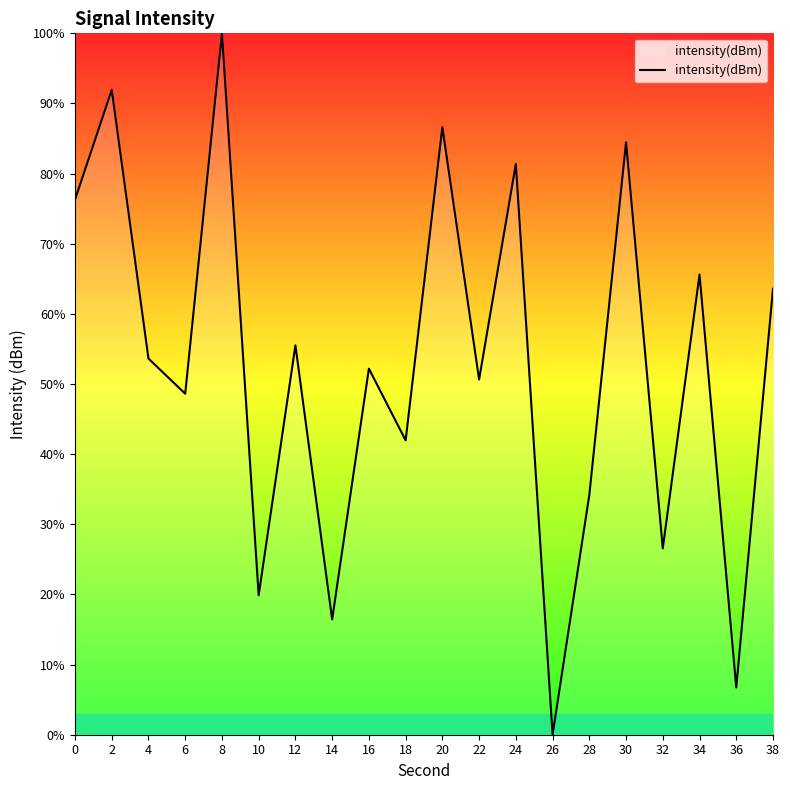

Reading left to right, transcribe all the data shown in this chart.

76.3	91.9	53.6	48.6	100.0	19.9	55.5	16.4	52.2	42.0	86.6	50.6	81.4	0.0	34.2	84.5	26.6	65.6	6.7	63.6